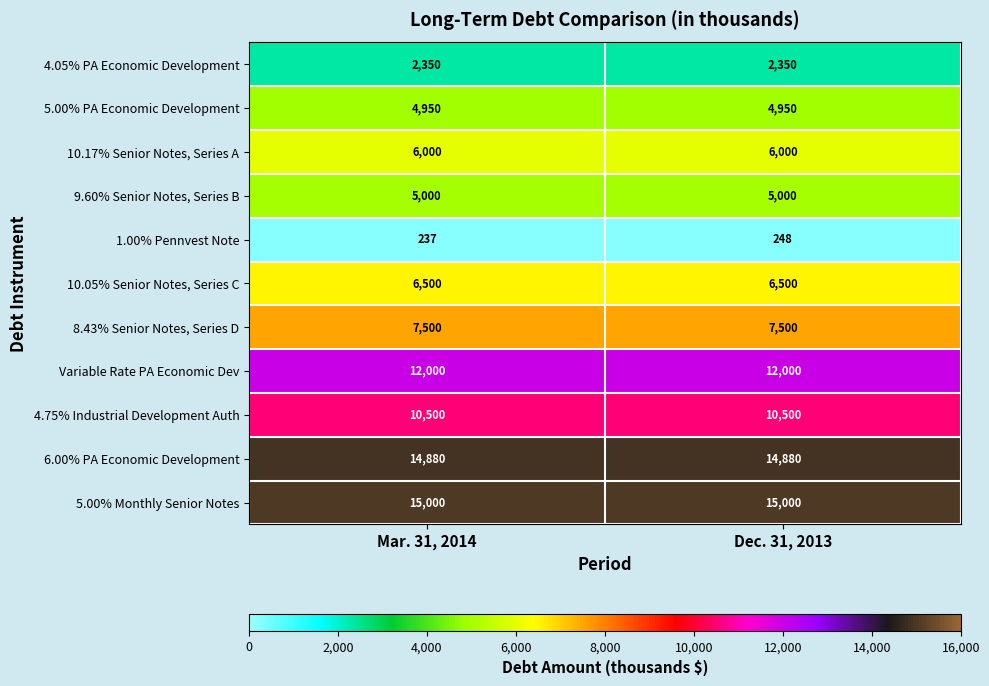

At which category is the sum across all series the highest?

Dec. 31, 2013